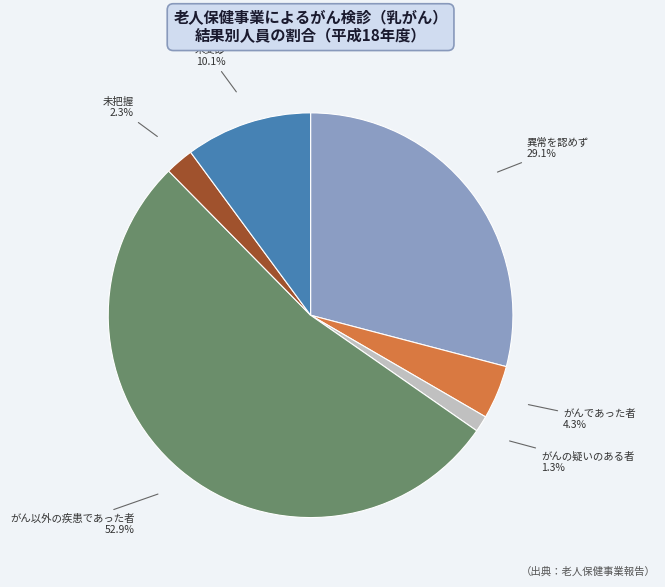

Which category has the smallest portion of the pie?

がんの疑いのある者